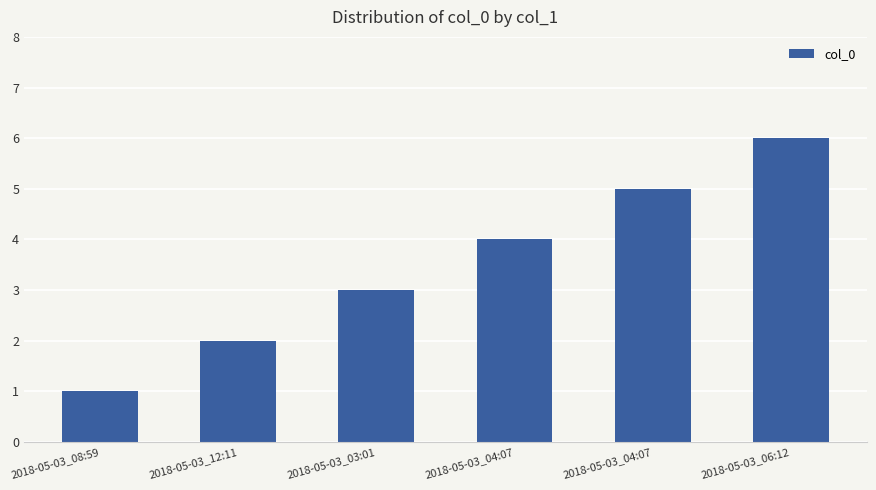

What is the change in value from 2018-05-03_08:59 to 2018-05-03_03:01?

+2